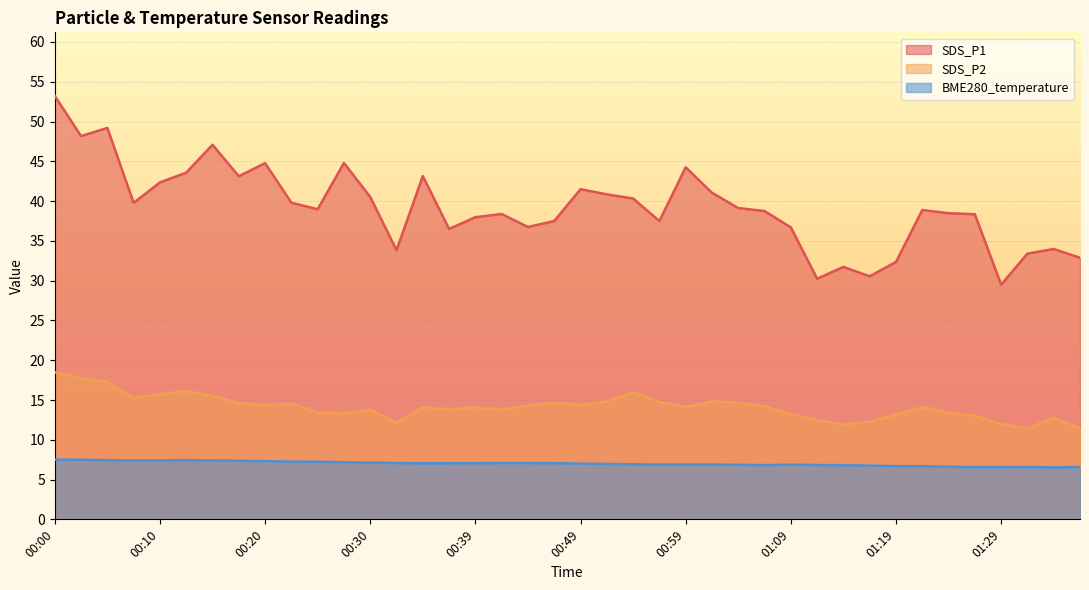

Which series has the largest total across all categories?

SDS_P1